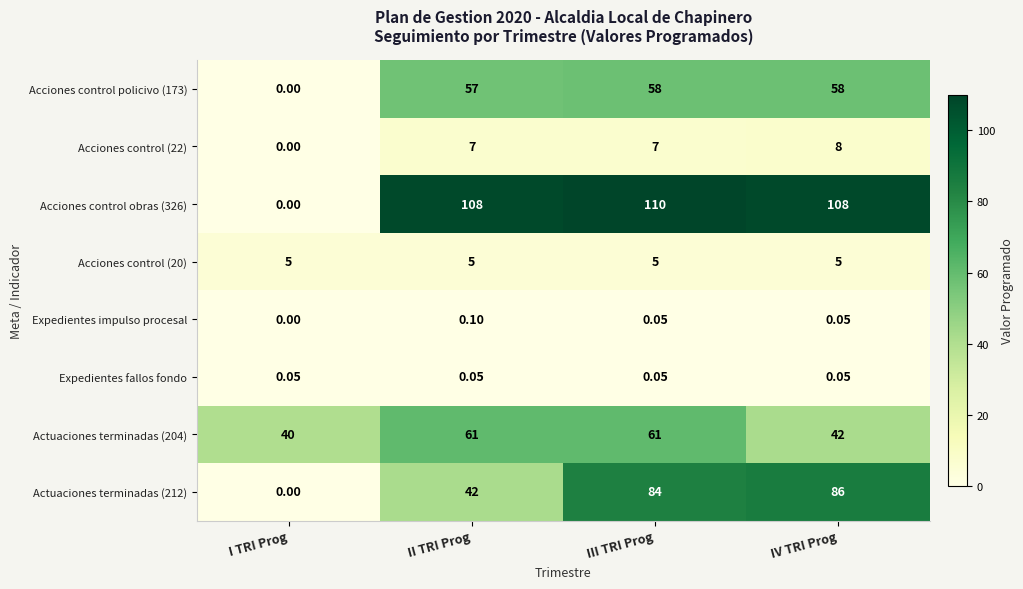

Which series has the widest spread of values?

Acciones control obras (326)